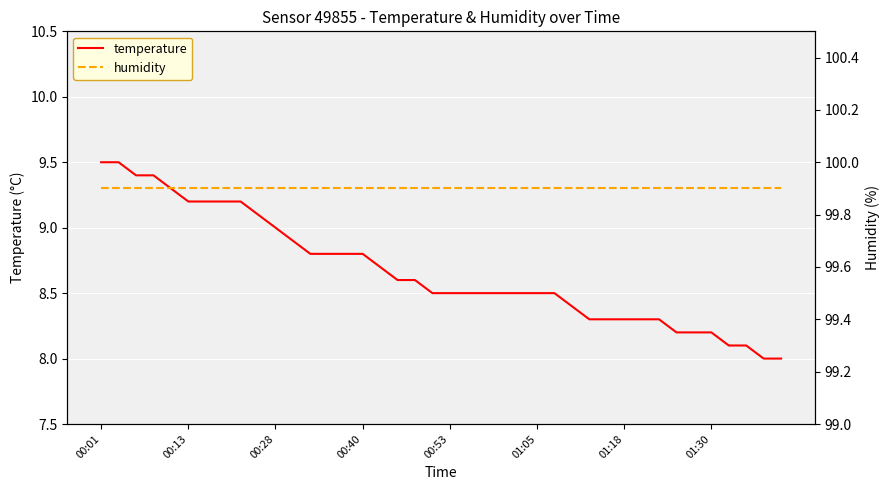

Reading left to right, list all the values displayed in this chart.

temperature: 9.5	9.5	9.4	9.4	9.3	9.2	9.2	9.2	9.2	9.1	9.0	8.9	8.8	8.8	8.8	8.8	8.7	8.6	8.6	8.5	8.5	8.5	8.5	8.5	8.5	8.5	8.5	8.4	8.3	8.3	8.3	8.3	8.3	8.2	8.2	8.2	8.1	8.1	8.0	8.0
humidity: 99.9	99.9	99.9	99.9	99.9	99.9	99.9	99.9	99.9	99.9	99.9	99.9	99.9	99.9	99.9	99.9	99.9	99.9	99.9	99.9	99.9	99.9	99.9	99.9	99.9	99.9	99.9	99.9	99.9	99.9	99.9	99.9	99.9	99.9	99.9	99.9	99.9	99.9	99.9	99.9